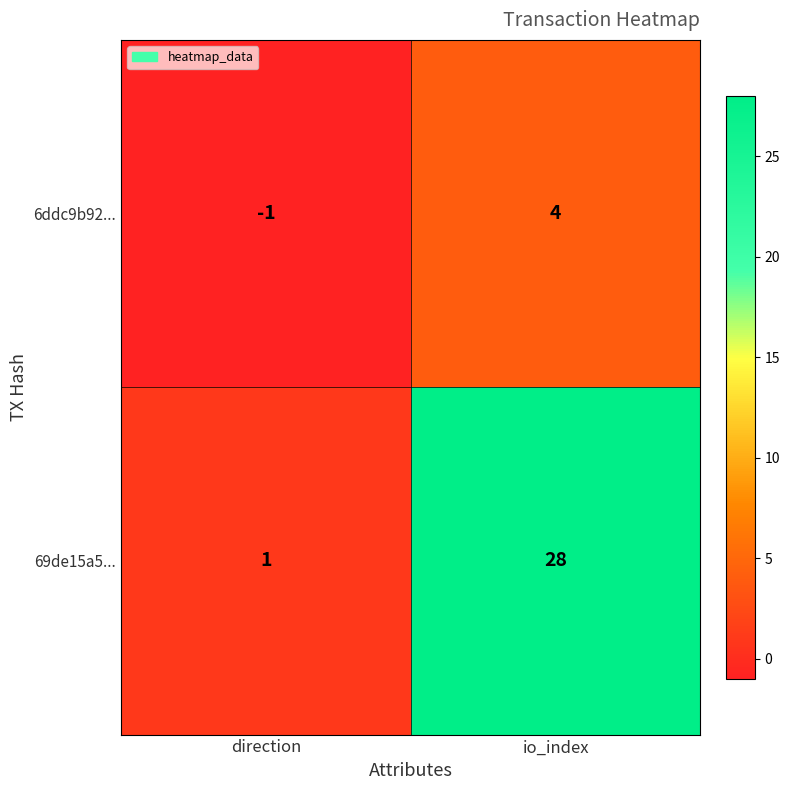

Rank the series at direction from highest to lowest value.

69de15a5..., 6ddc9b92...